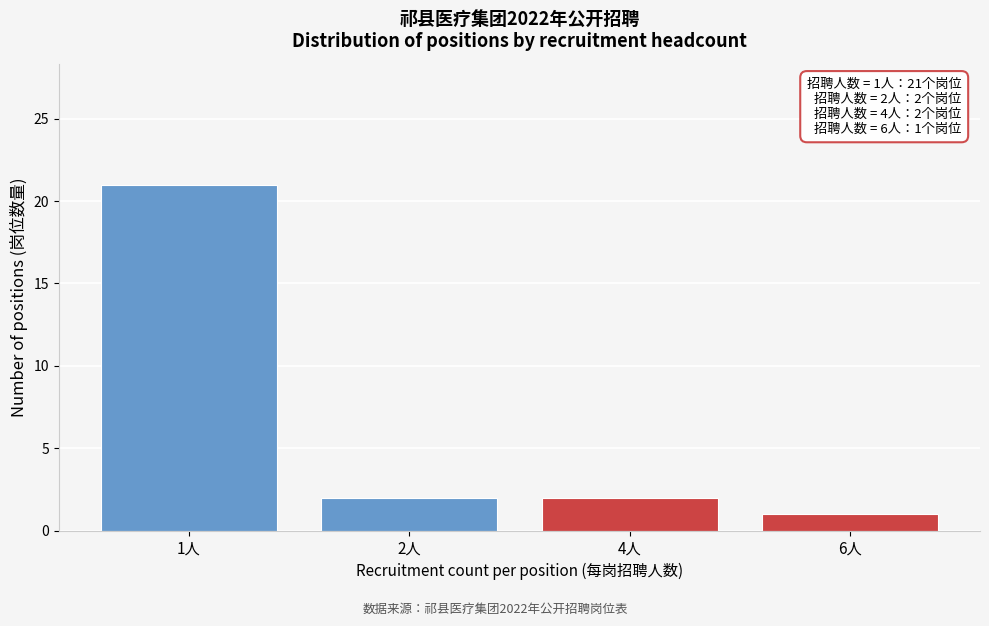

Reading left to right, transcribe all the data shown in this chart.

21	2	2	1